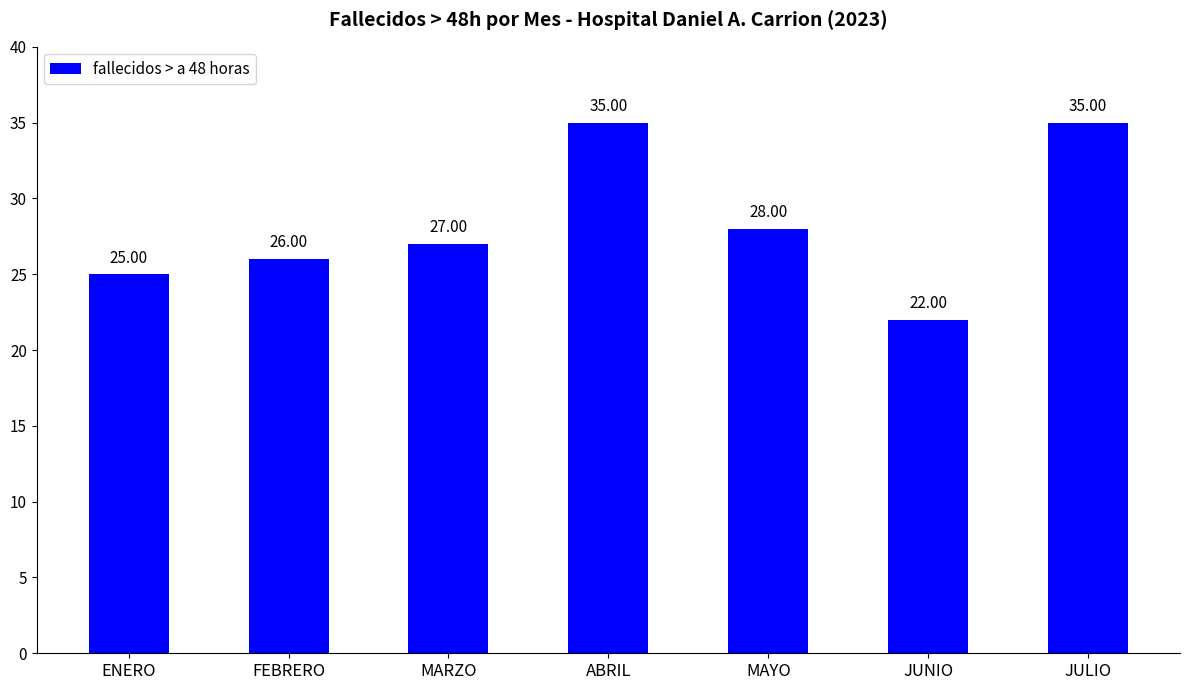

Between FEBRERO and ABRIL, which is larger?

ABRIL